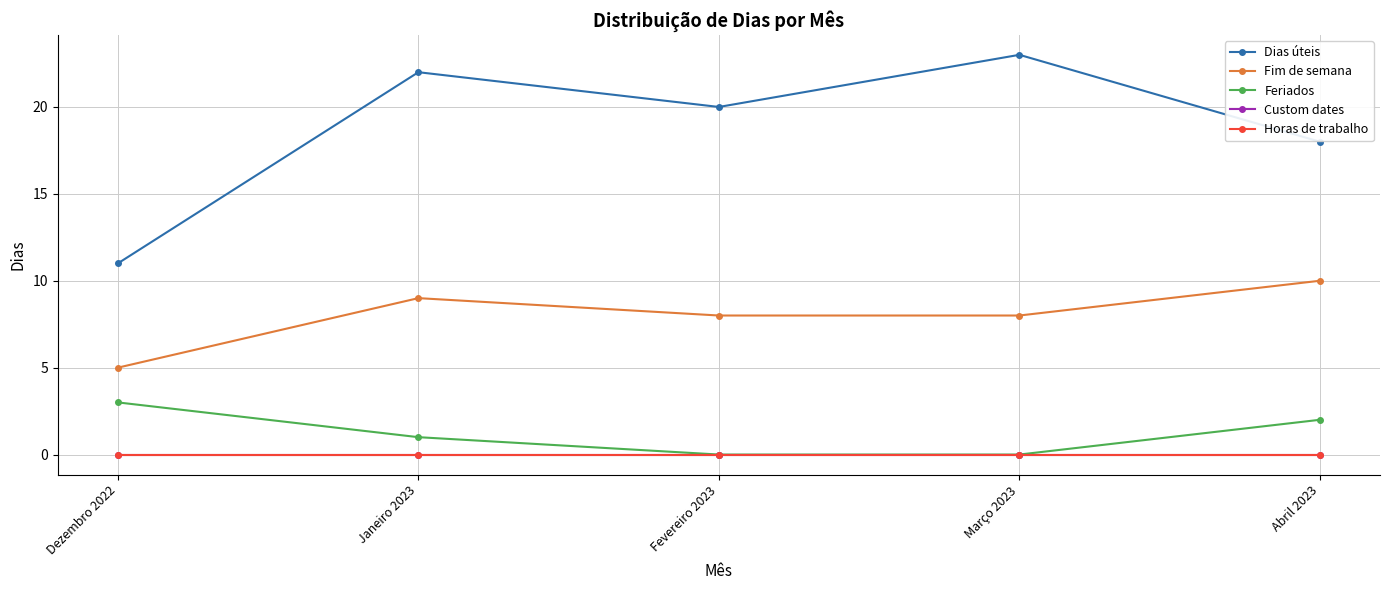

Does the chart have visible grid lines?

Yes